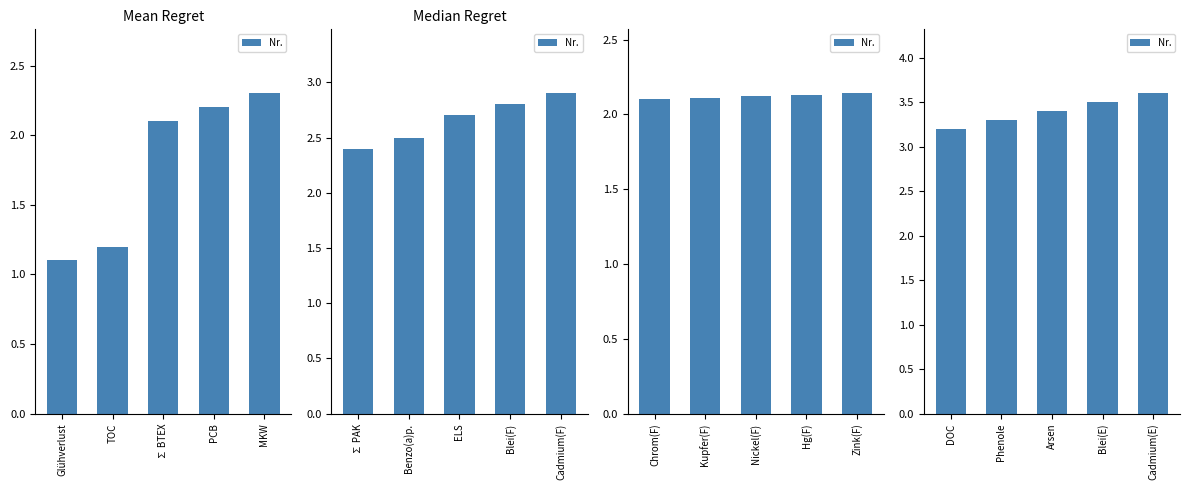

Approximately how many times larger is the value at Cadmium(E) compared to Blei(E)?

1.0